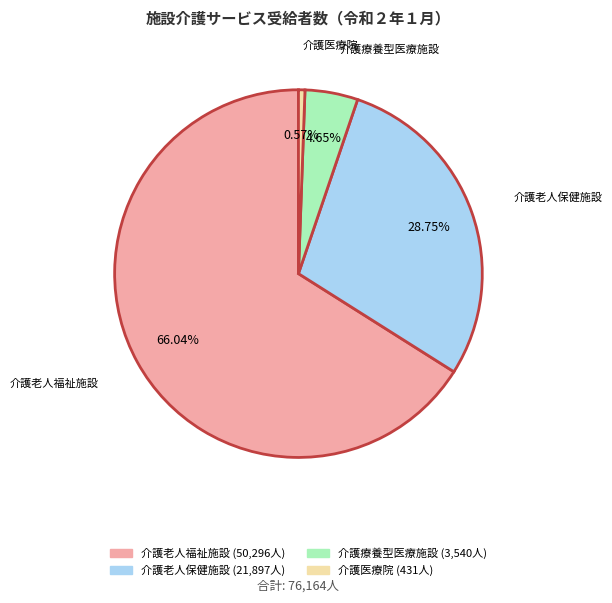

True or false: 介護医療院 accounts for 1% of the total.

True